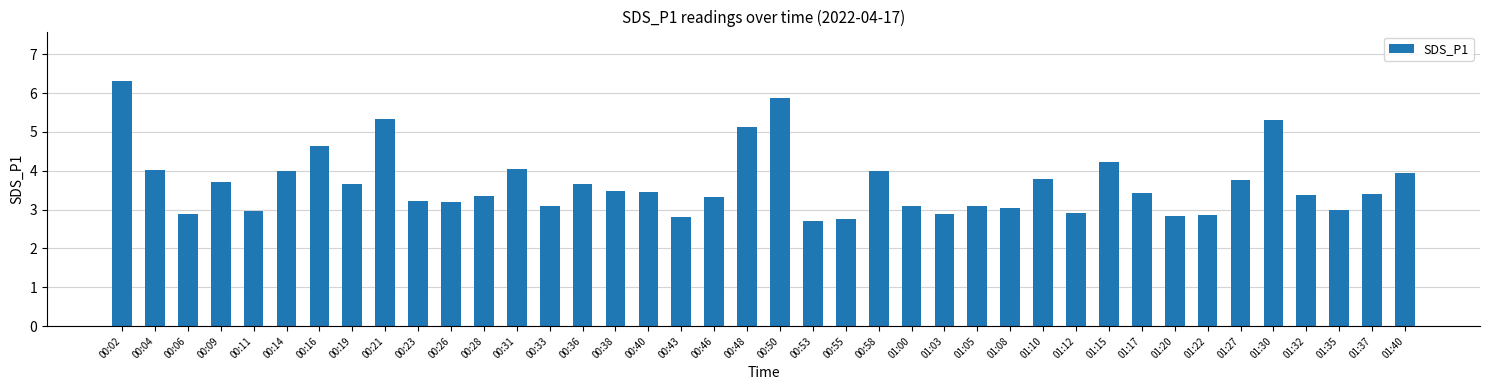

What is the ratio of the value at 00:36 to the value at 00:28?

1.1